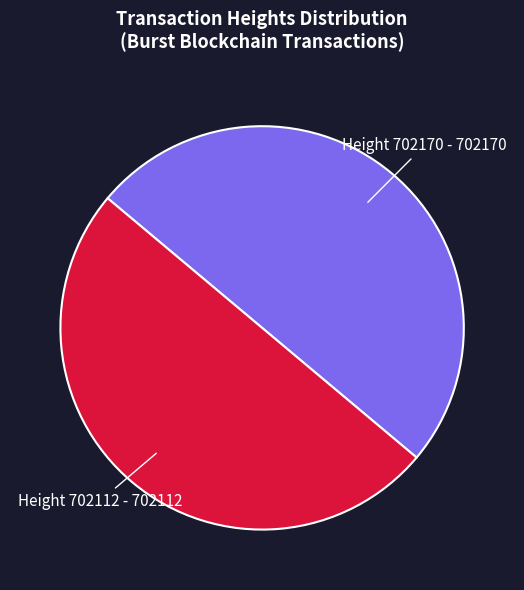

Is the sum of Height 702112 - 702112 and Height 702170 - 702170 greater than half?

Yes